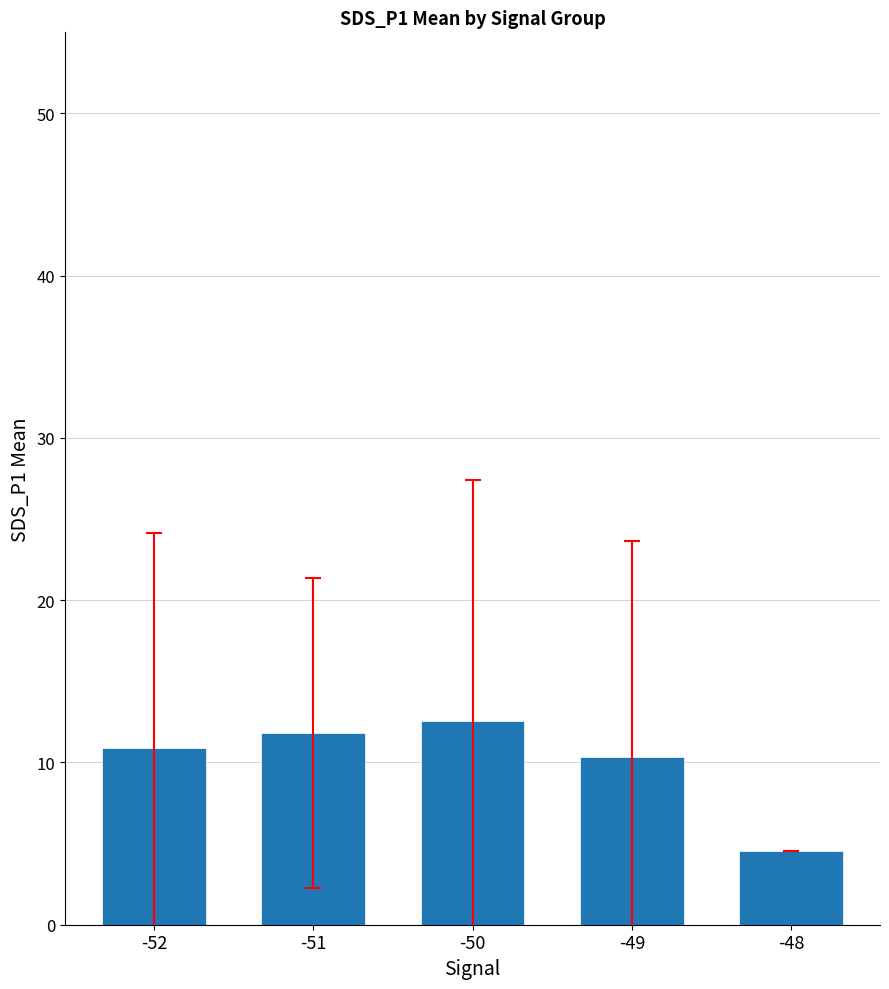

How many categories are shown in the chart?

5